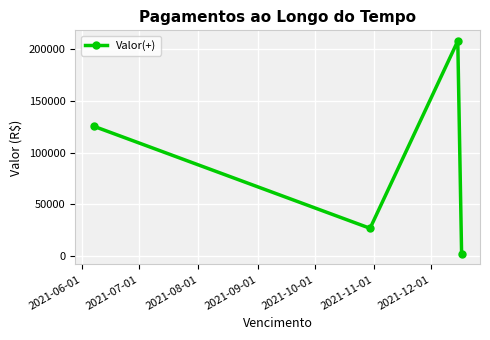

Reading left to right, list all the values displayed in this chart.

125595.0	27000.0	207846.0	2339.9